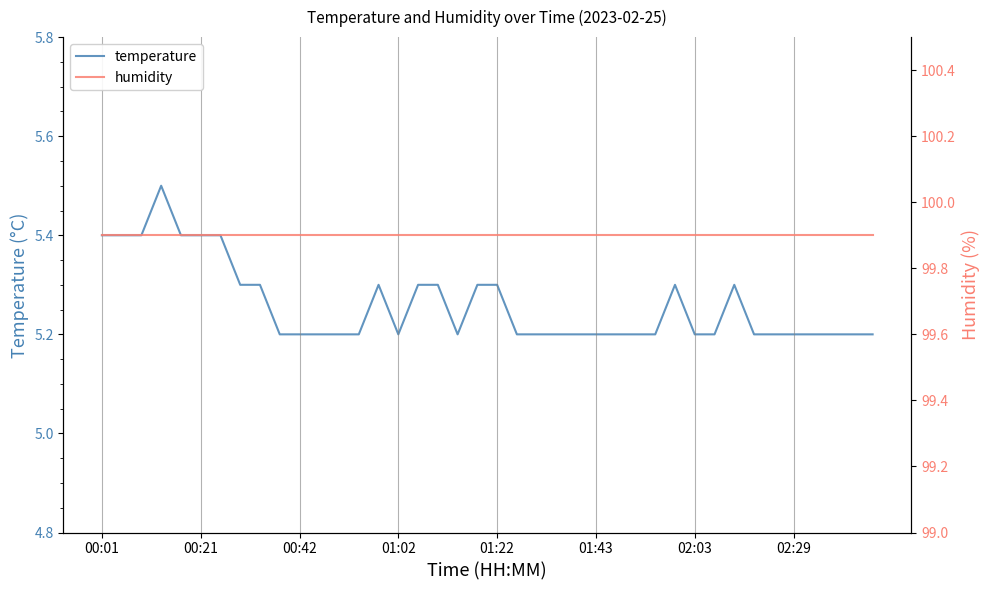

Read the temperature value at 22.

5.2